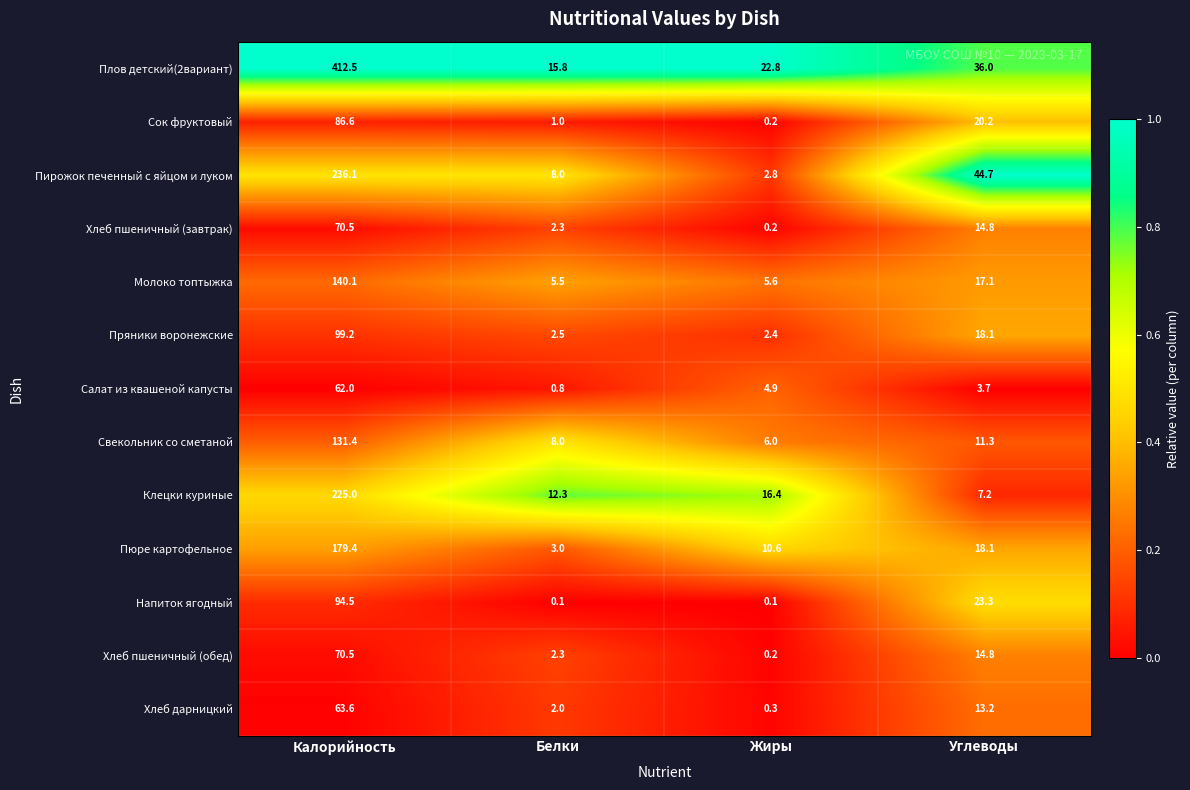

What is the approximate value of Хлеб пшеничный (завтрак) at Калорийность?

70.5